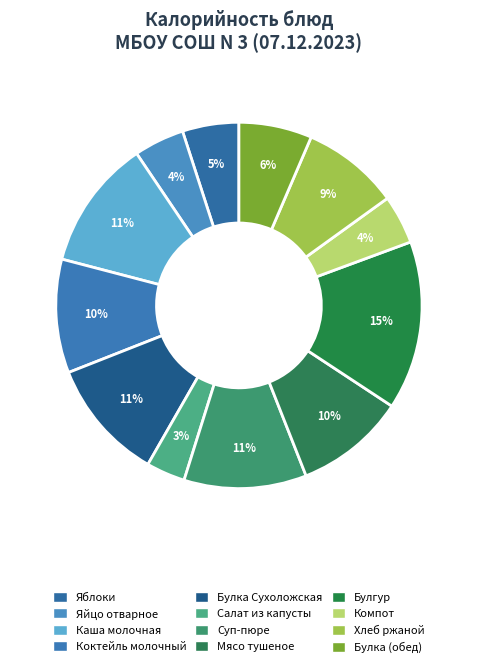

How many slices are in this pie chart?

12